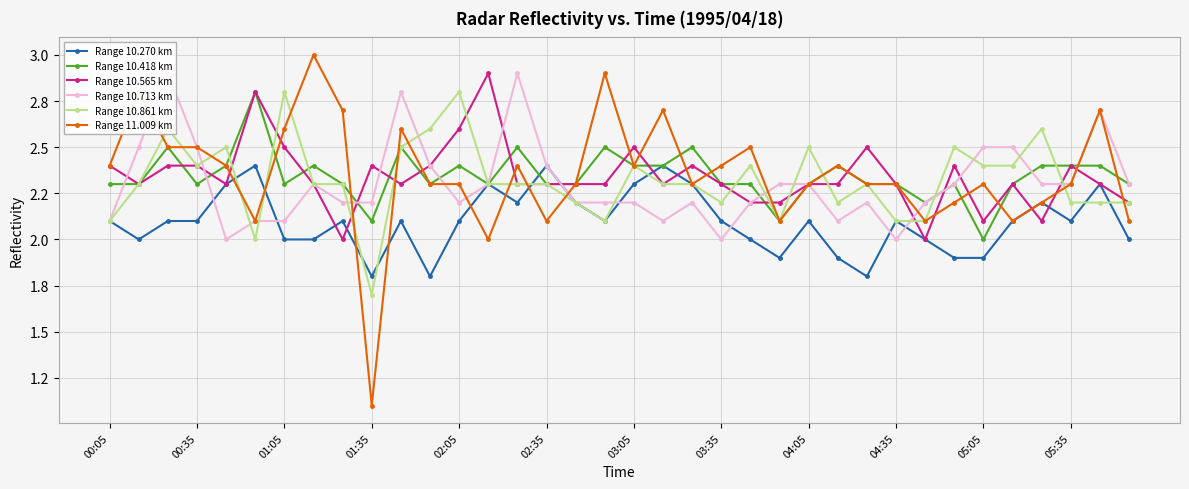

Which series has the largest total across all categories?

Range 11.009 km